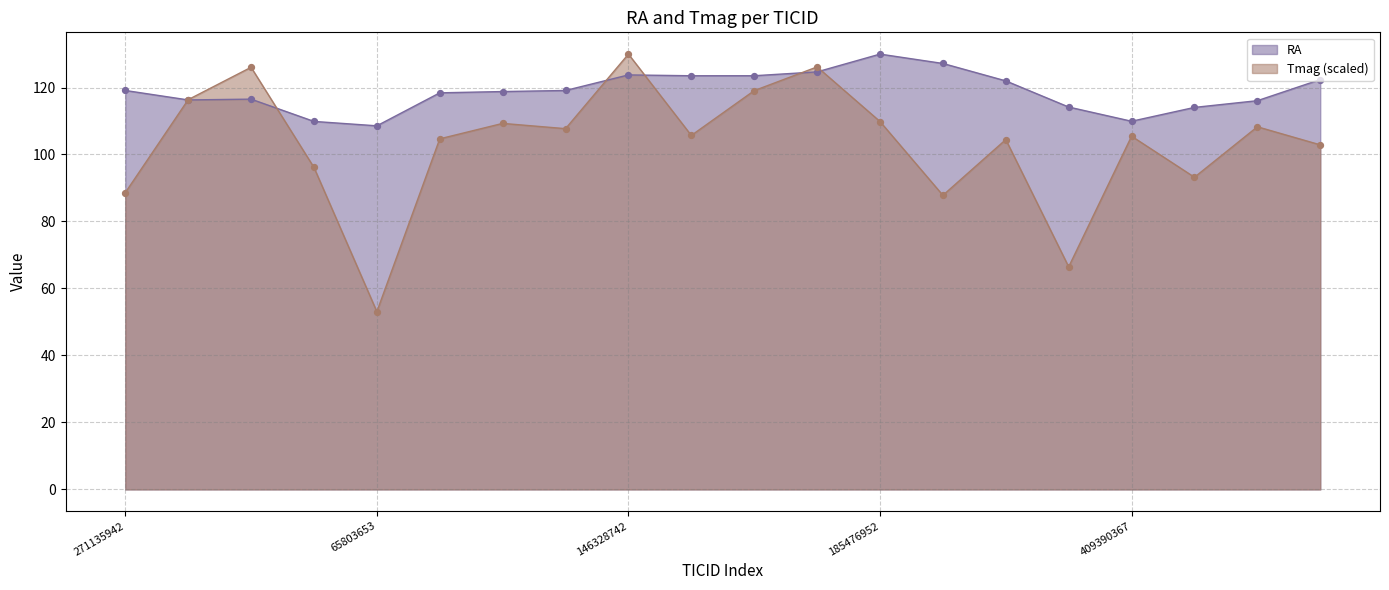

Which series contains the lowest Y value?

Tmag points